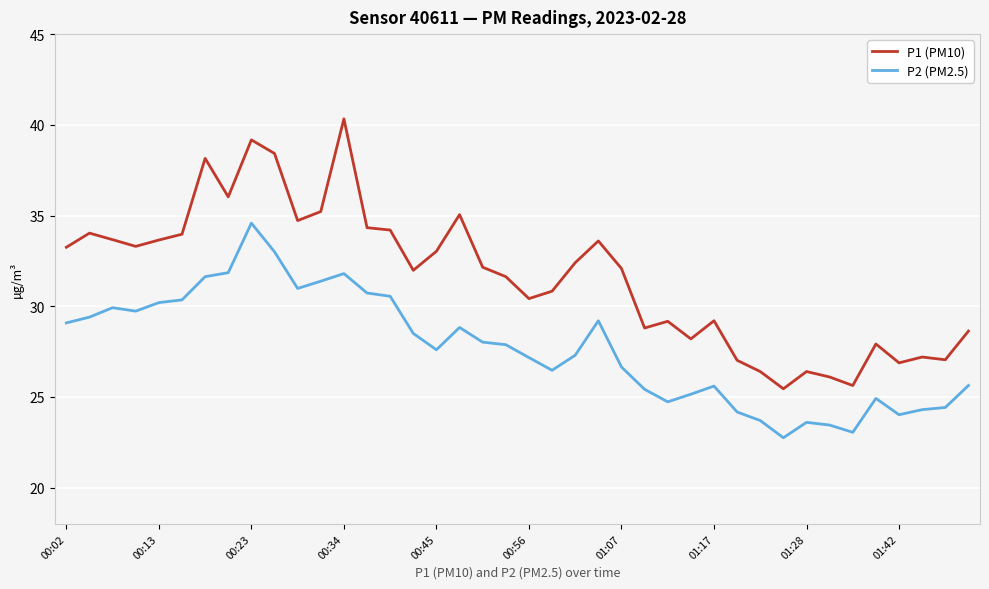

Which series has the largest total across all categories?

P1 (PM10)